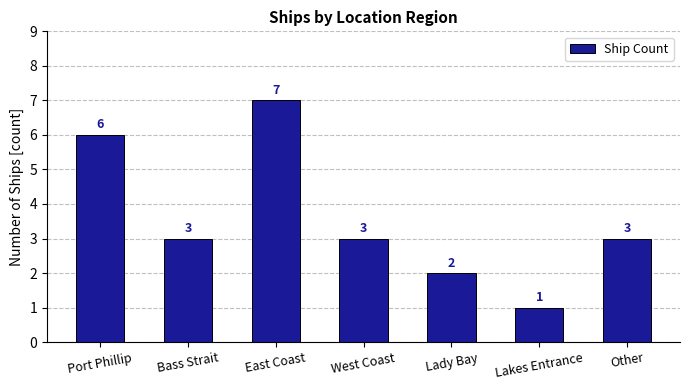

True or false: the data shows 1 at Other.

False